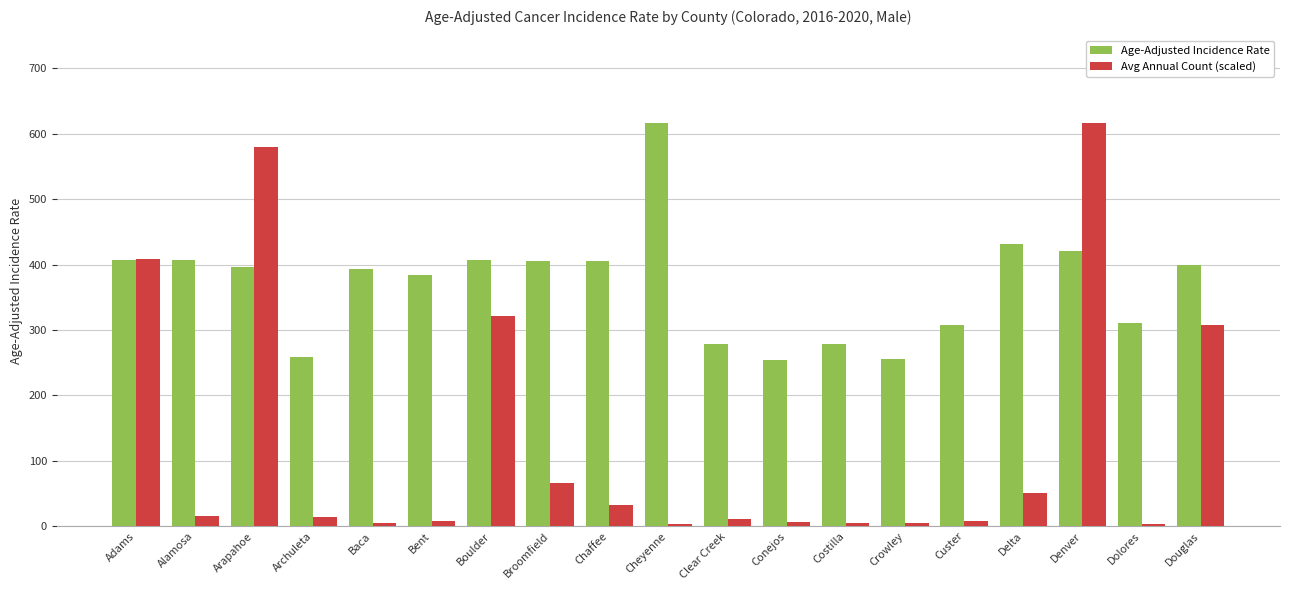

What is the maximum value shown in the chart?

617.0